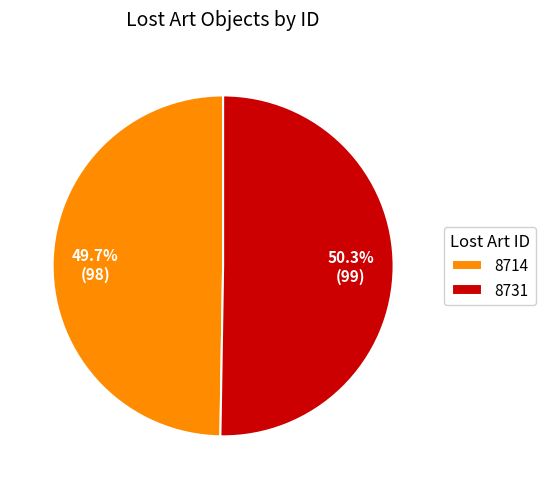

Does 8731 account for over 50% of the chart?

Yes